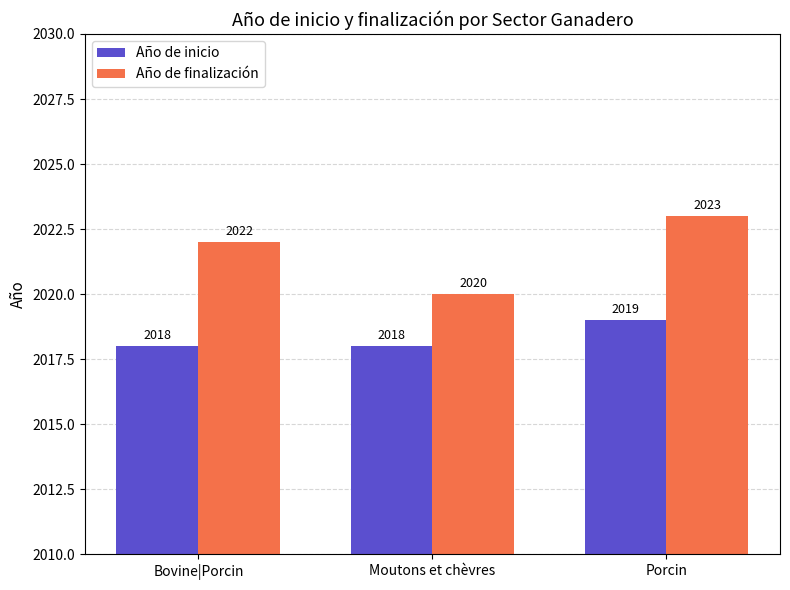

True or false: Año de finalización has a value of 1333 at Moutons et chèvres.

False